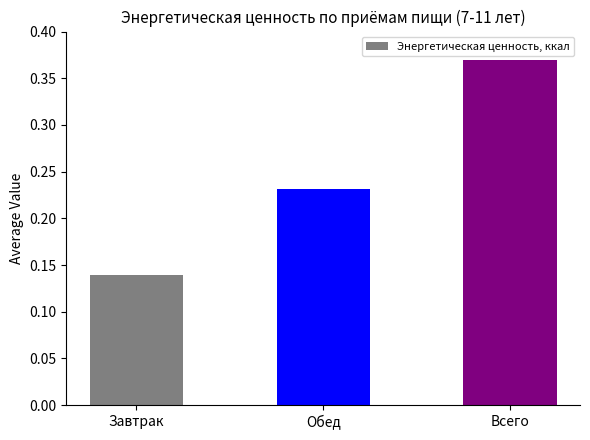

What is the sum of all values?

0.7